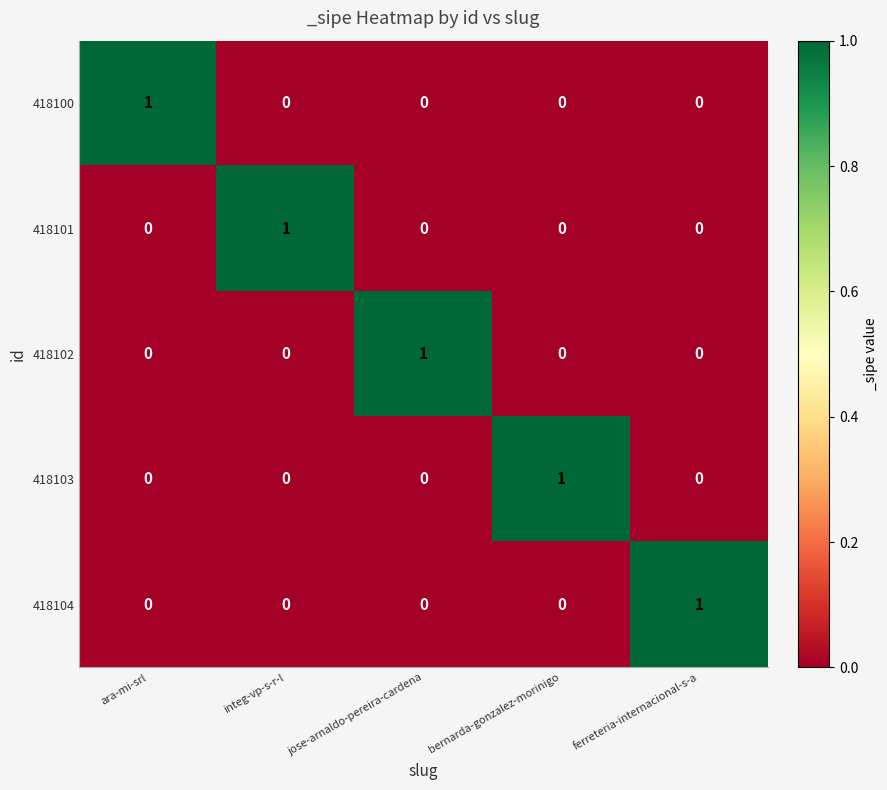

True or false: 418103 has a value of 0 at integ-vp-s-r-l.

True